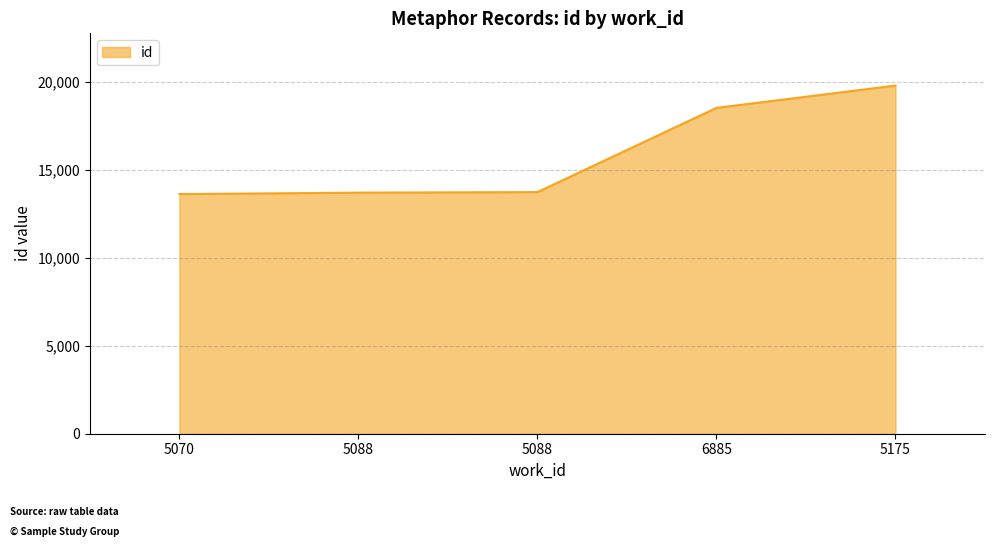

Count the number of categories in the chart.

5